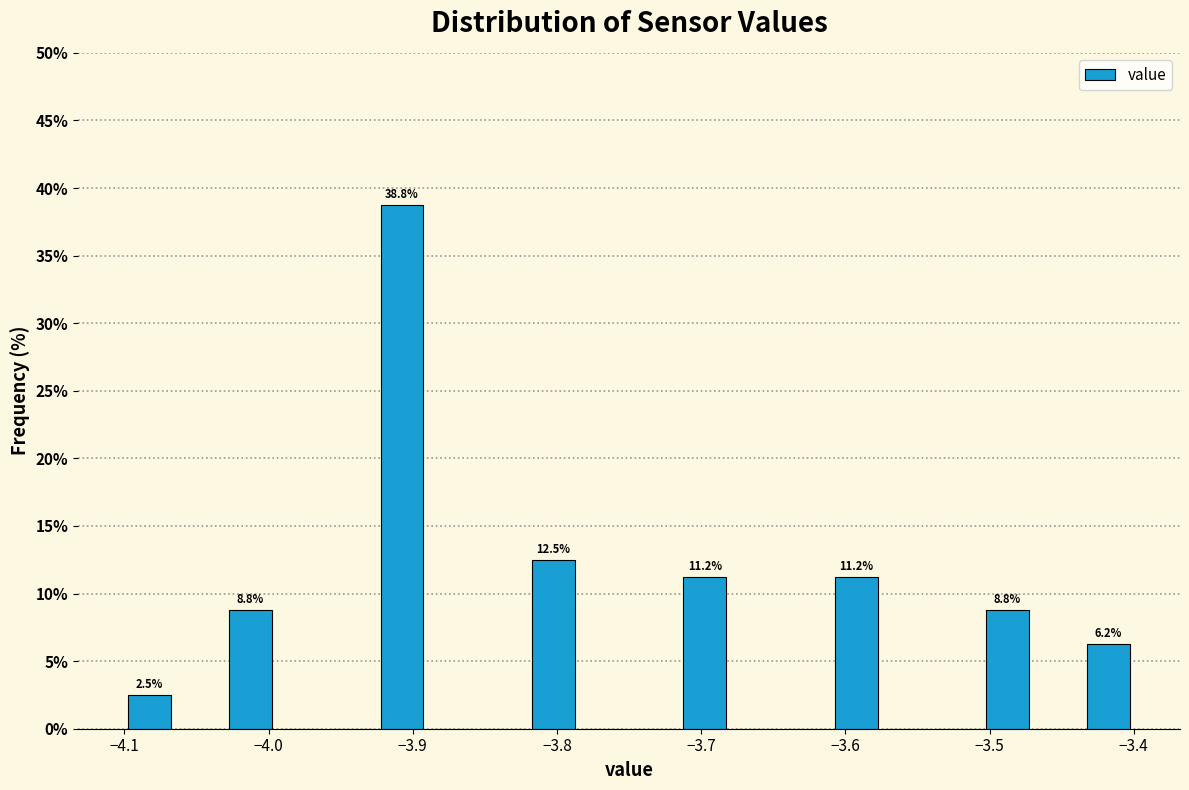

Read against the x-axis, roughly where is the centre of the tallest bar?

-3.91